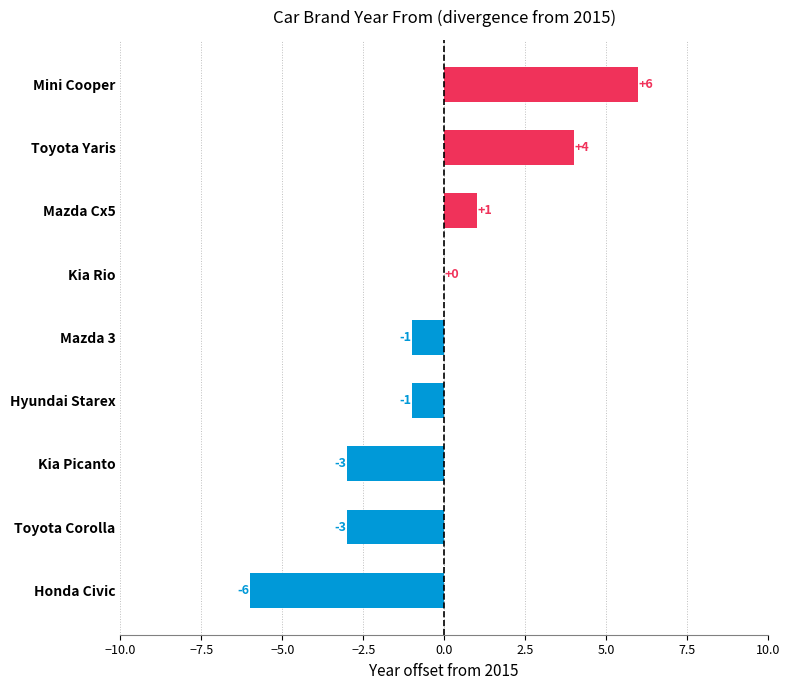

What is the sum of all values?

-3